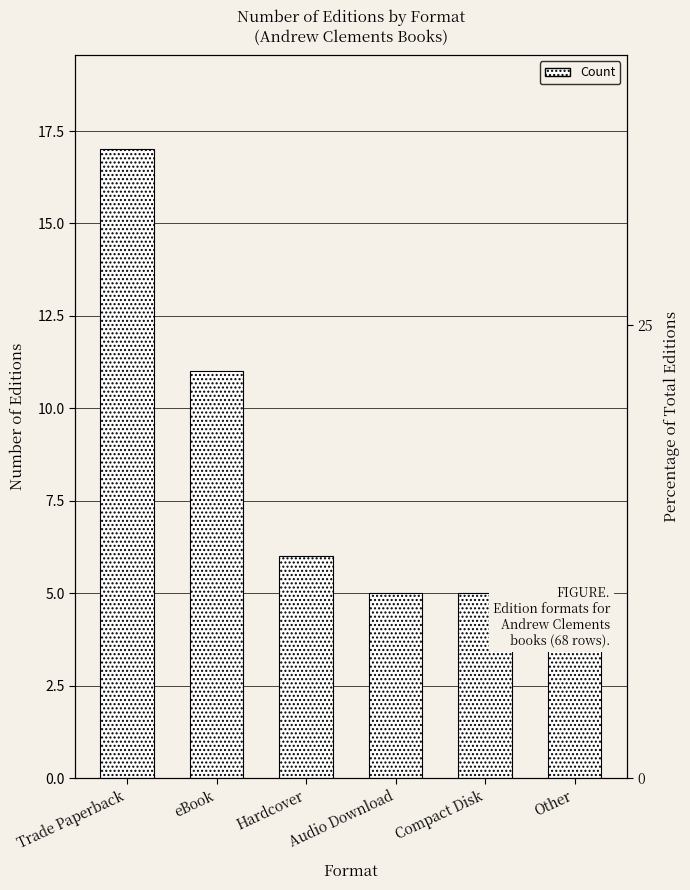

How many data points are less than 6?

3